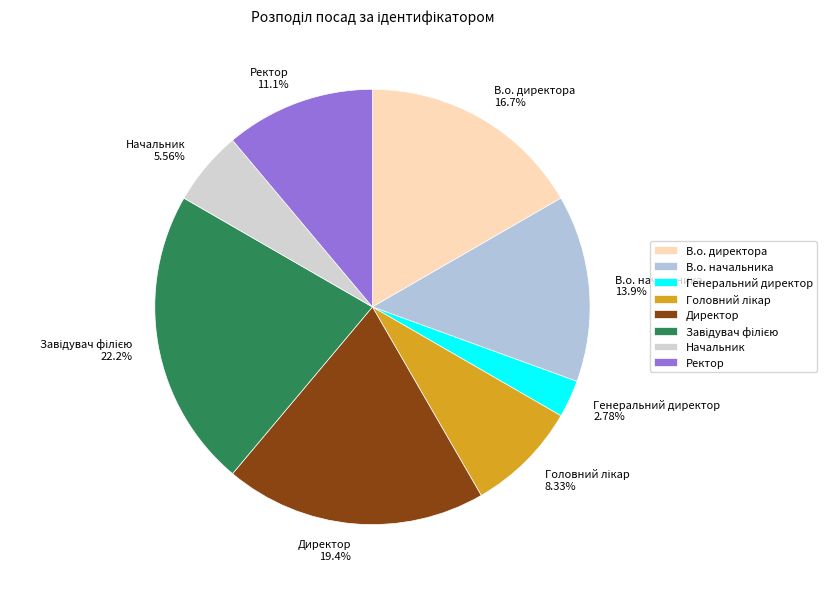

Is it true that Начальник is 1% of the pie?

False